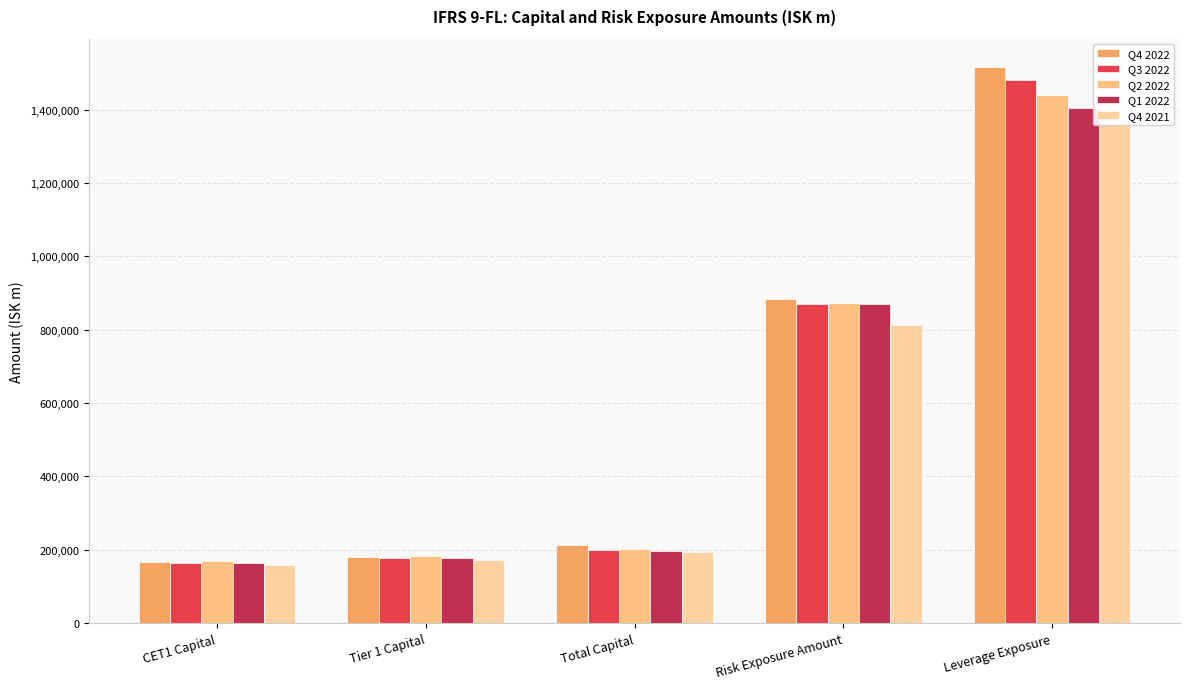

What is the total value across all series at Leverage Exposure?

7204133.0